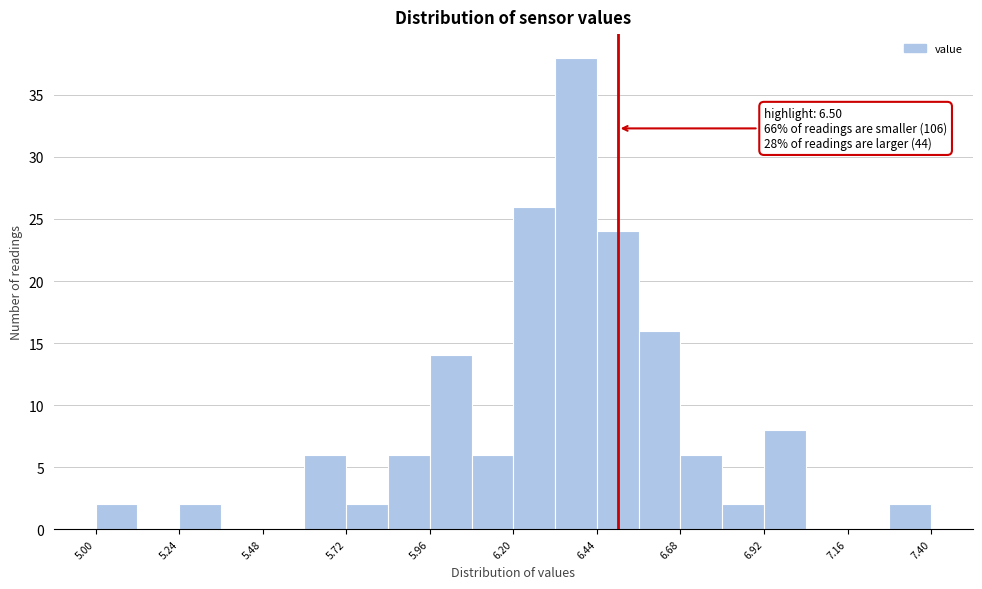

Read against the x-axis, roughly where is the centre of the tallest bar?

6.40